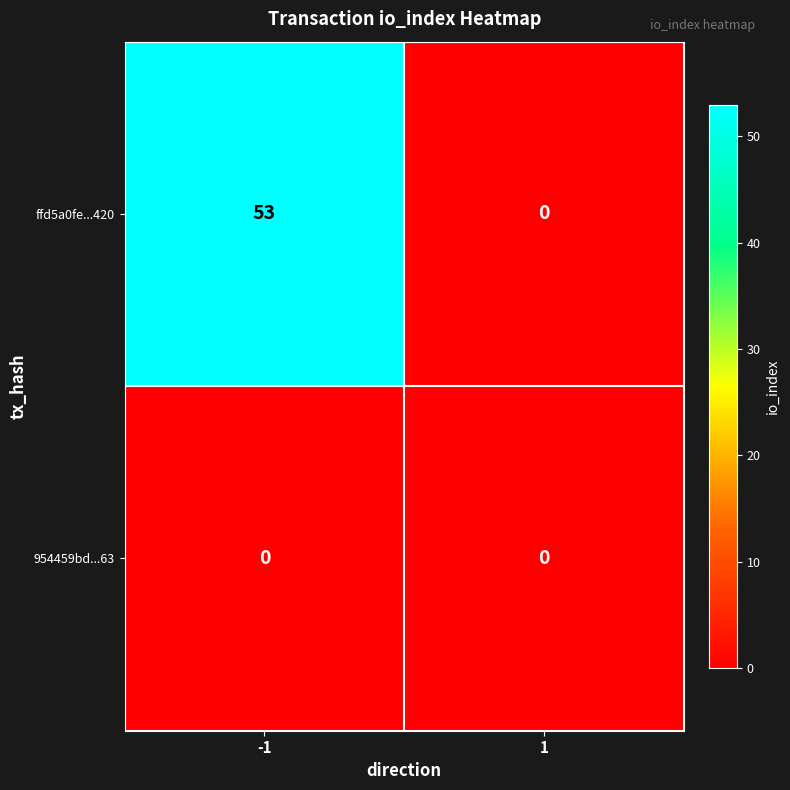

Reading left to right, extract all data points from this chart.

ffd5a0fe...420: -1=53	1=0
954459bd...63: -1=0	1=0